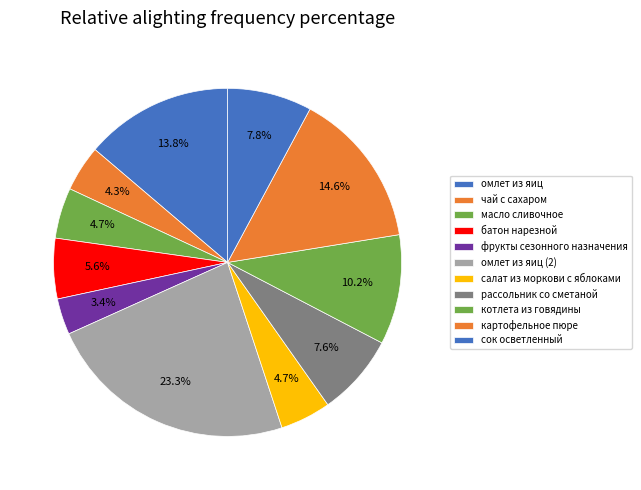

The батон нарезной slice represents 6% of the pie. True or false?

True